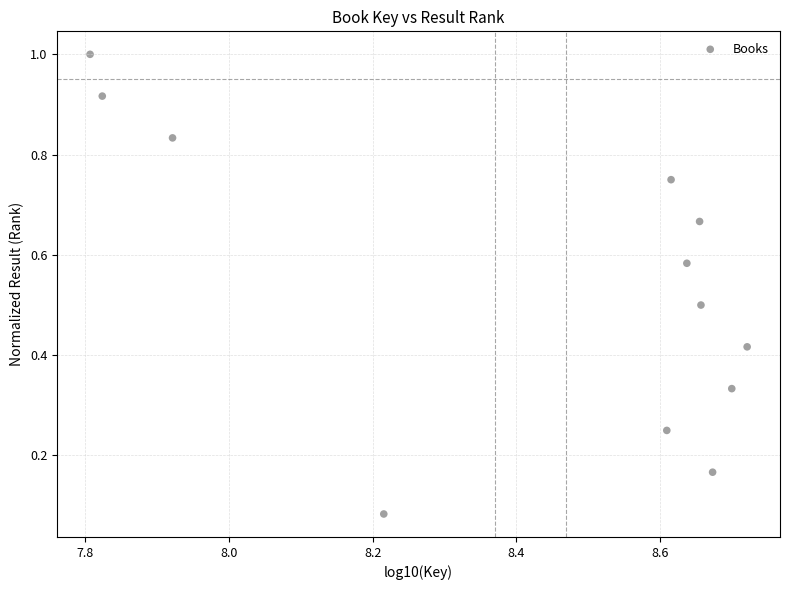

What is the average Y value?

0.5